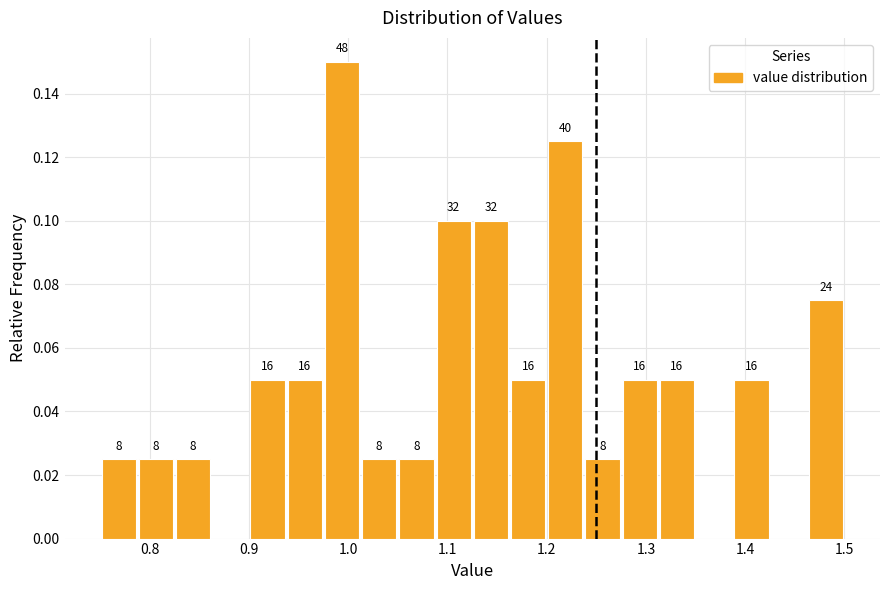

Read against the x-axis, roughly where is the centre of the tallest bar?

0.99